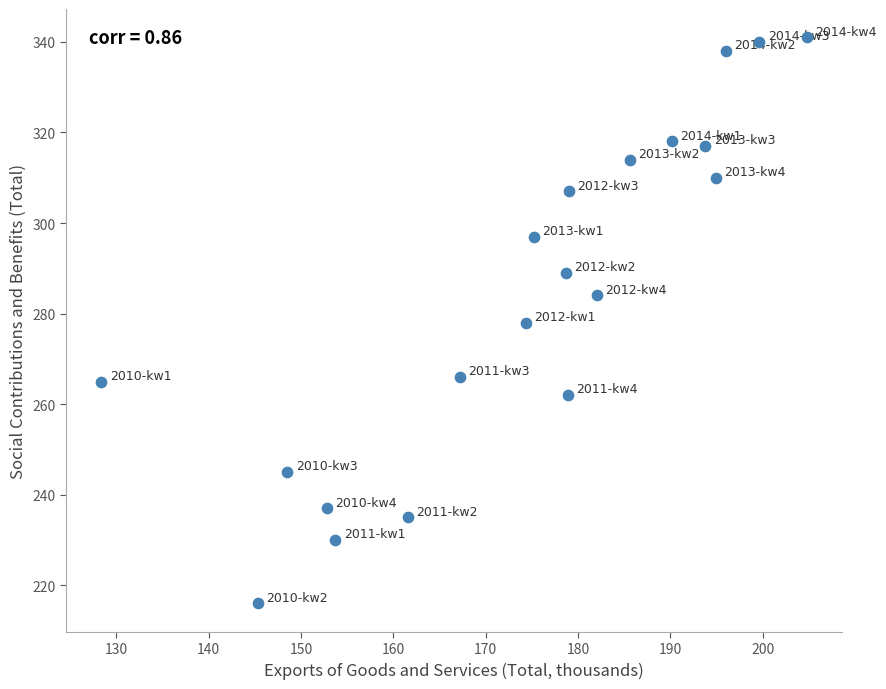

How many points are shown in the scatter plot?

20